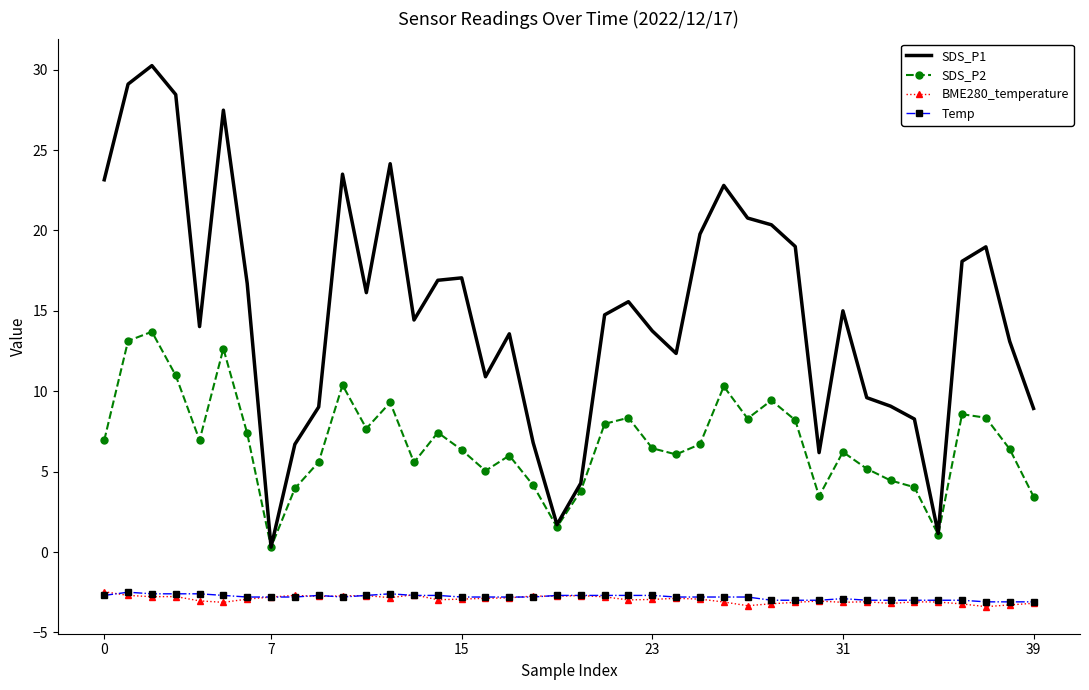

Which series has the largest total across all categories?

SDS_P1